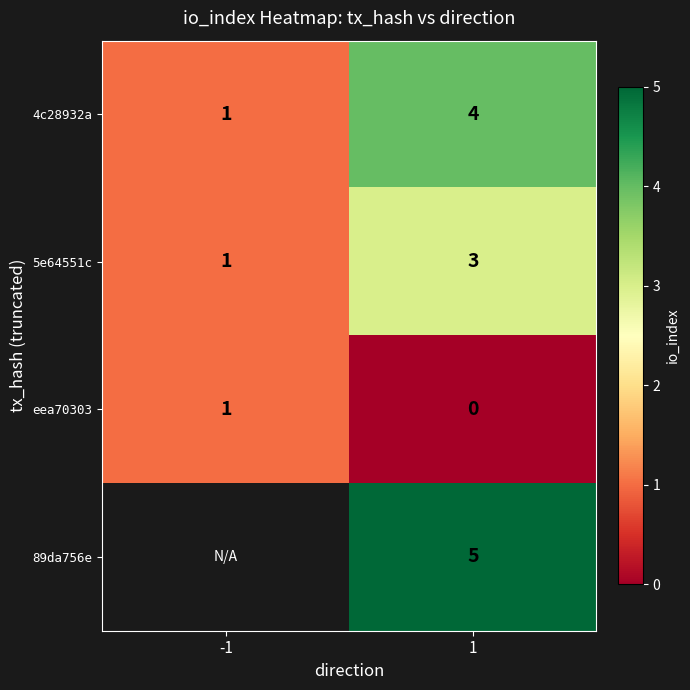

Which has a higher value, 1 or -1?

1